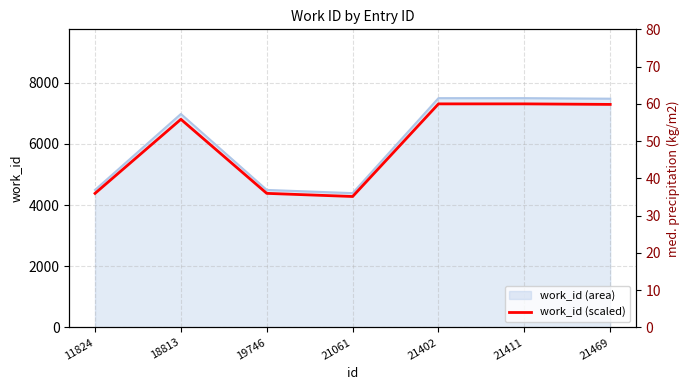

Which category has the highest value across all series?

21402